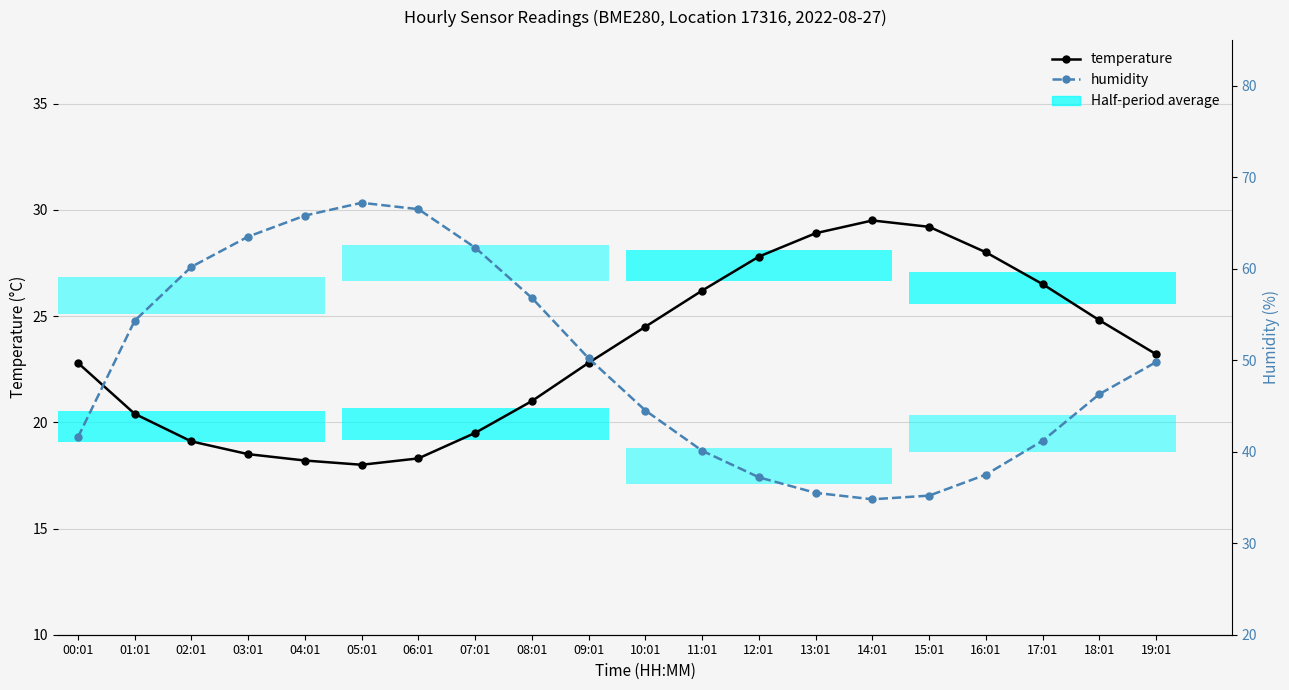

Which series has the largest total across all categories?

humidity